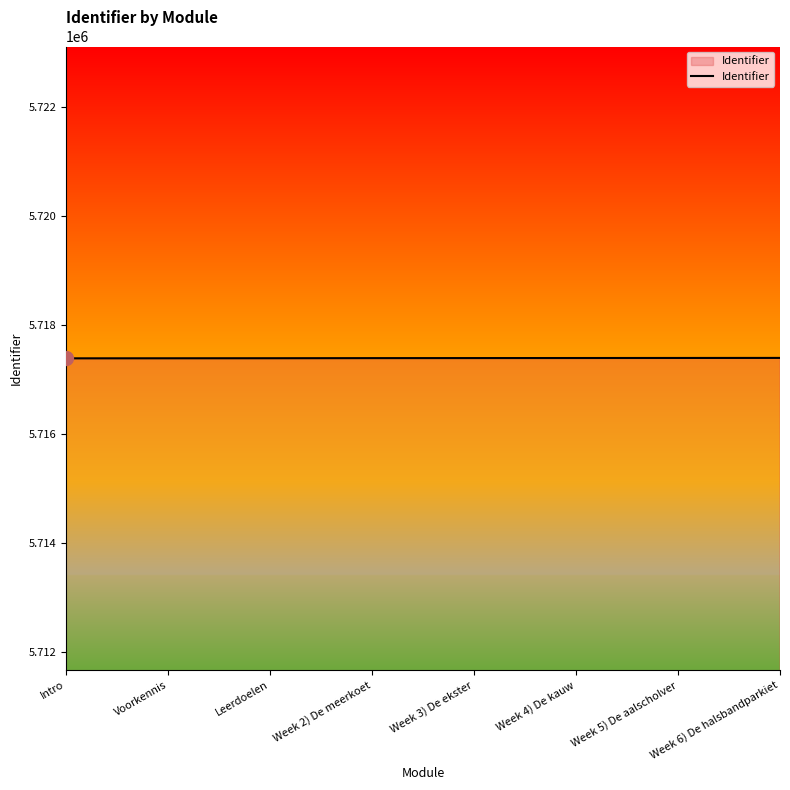

The value at Week 6) De halsbandparkiet is 8730811. True or false?

False